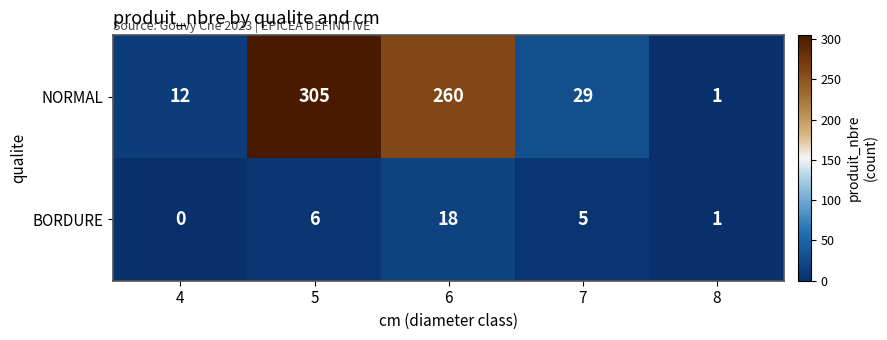

At which category is the sum across all series the highest?

5